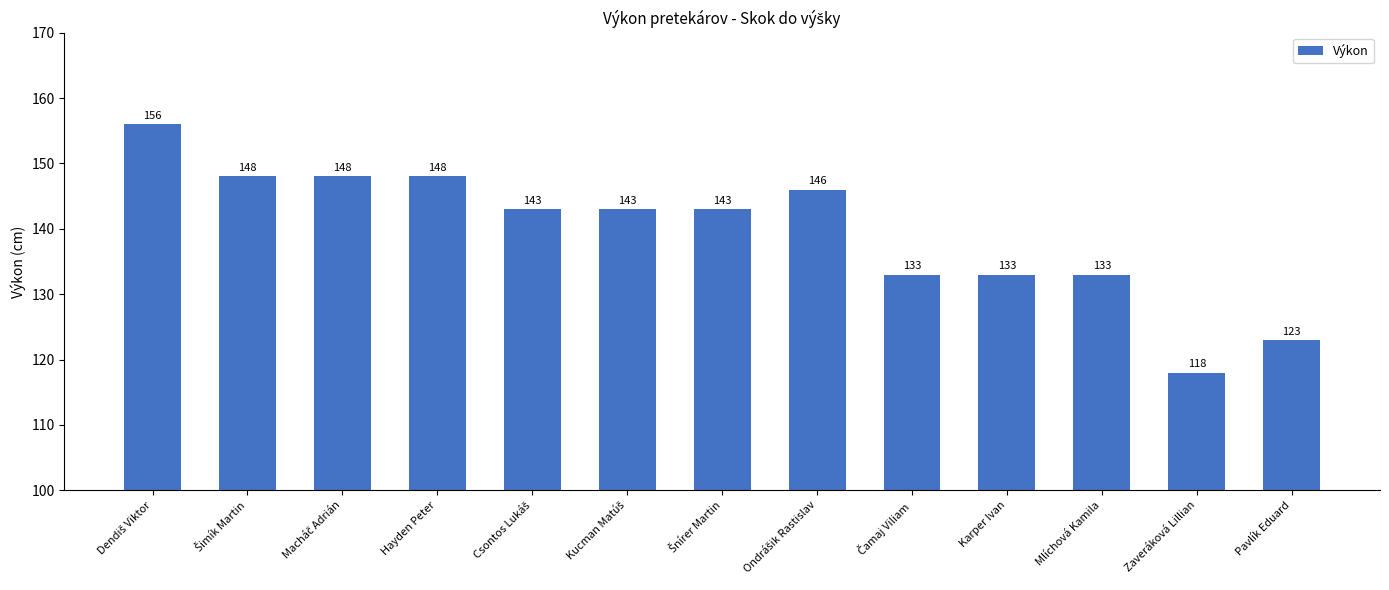

What is the value of the 3rd bar from the left?

148